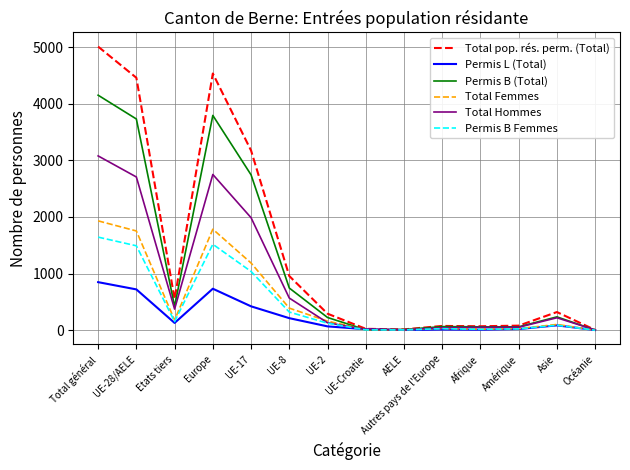

True or false: Permis L (Total) has more than 0 interior local peaks.

True